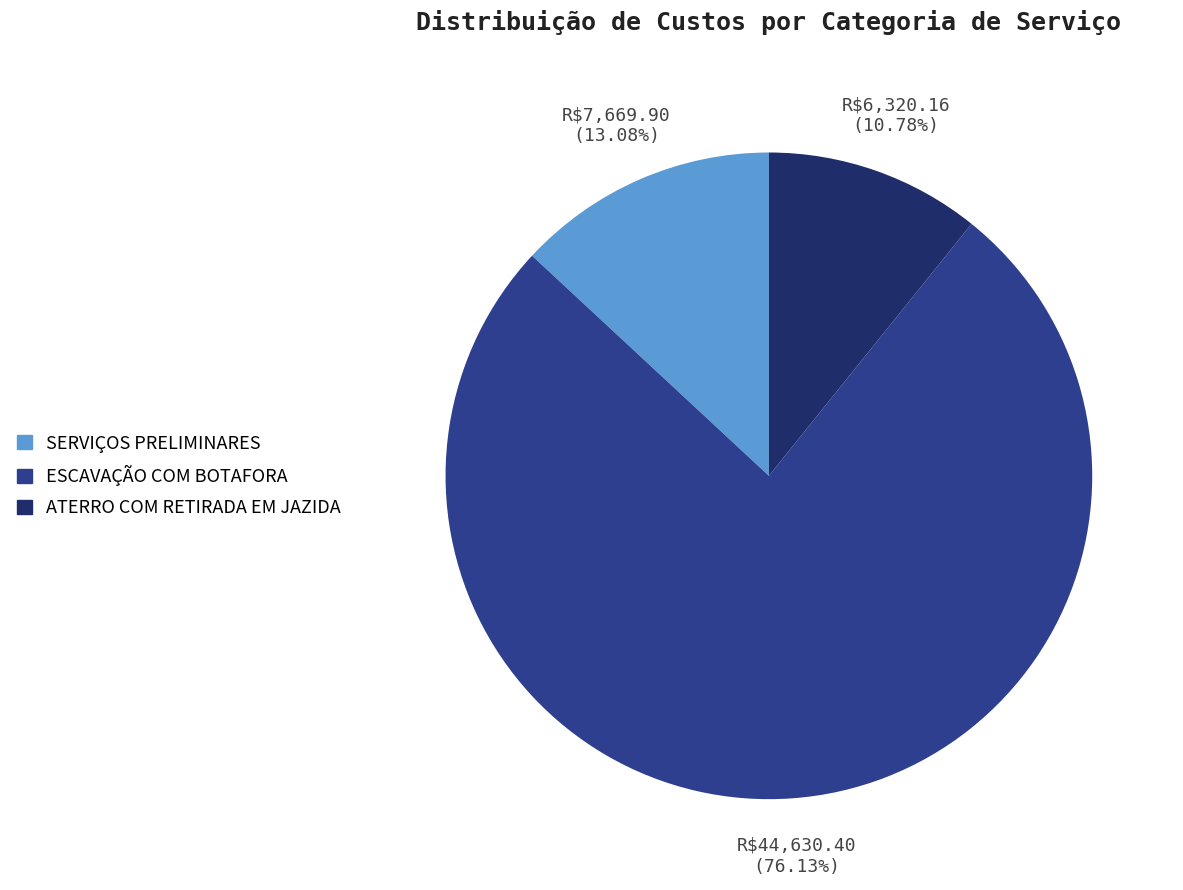

How many segments does this pie chart have?

3